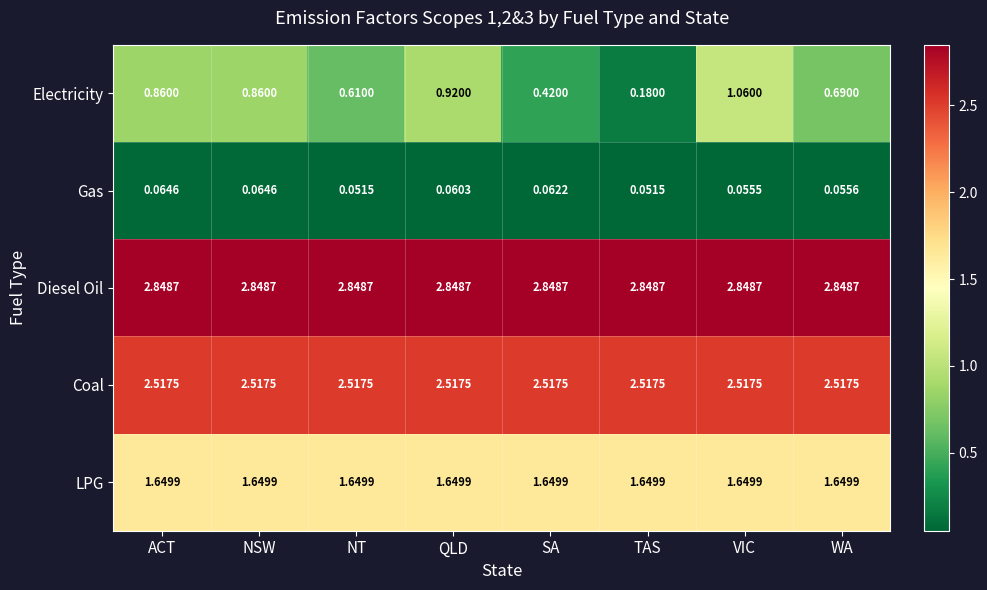

List the series in order of their peak value, highest first.

Diesel Oil, Coal, LPG, Electricity, Gas